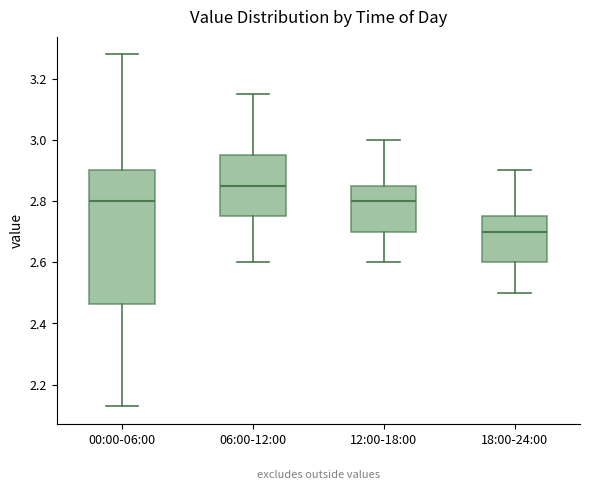

Which box's median line is the highest?

06:00-12:00